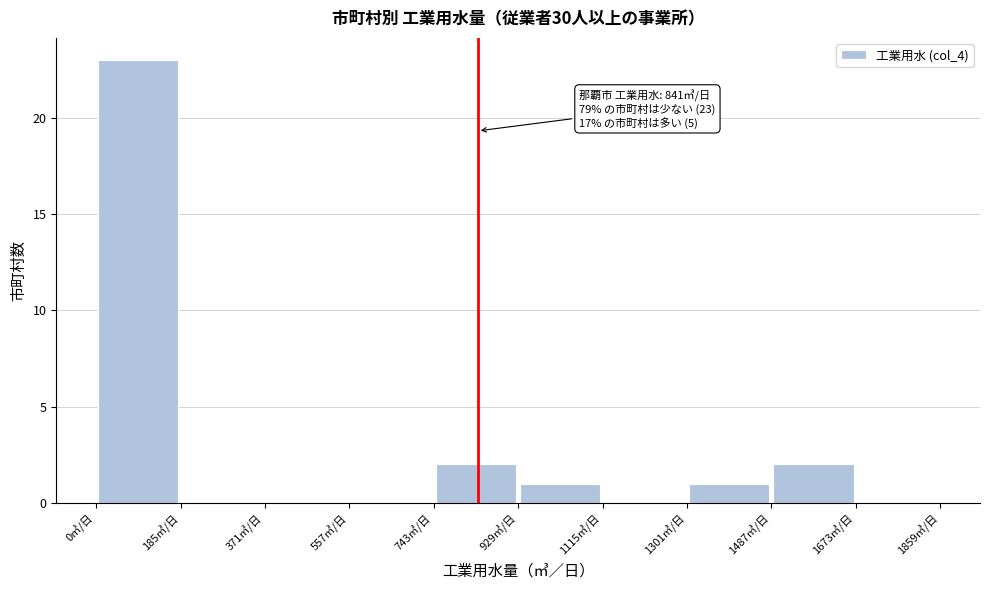

Over which range of the x-axis is the bar tallest?

0 to 180